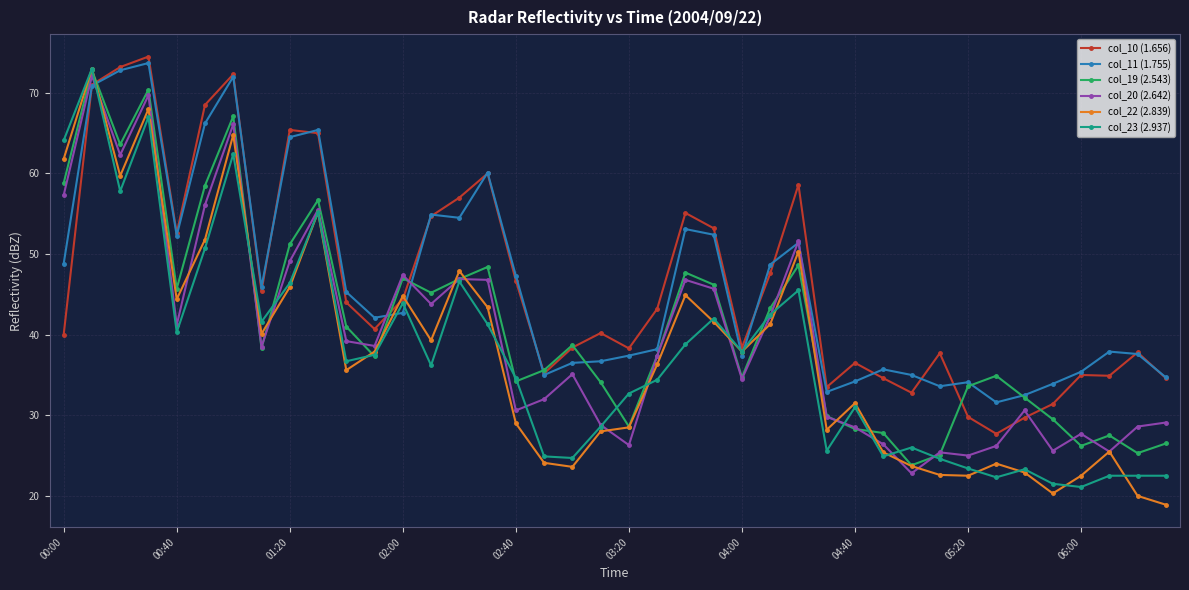

What is the value of the col_10 (1.656) point at the 18th from the left?

35.2